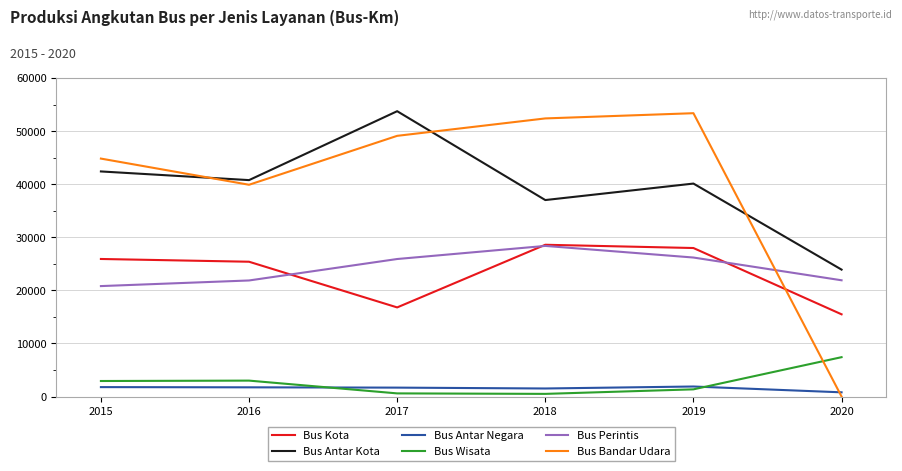

What is the maximum value shown in the chart?

53767